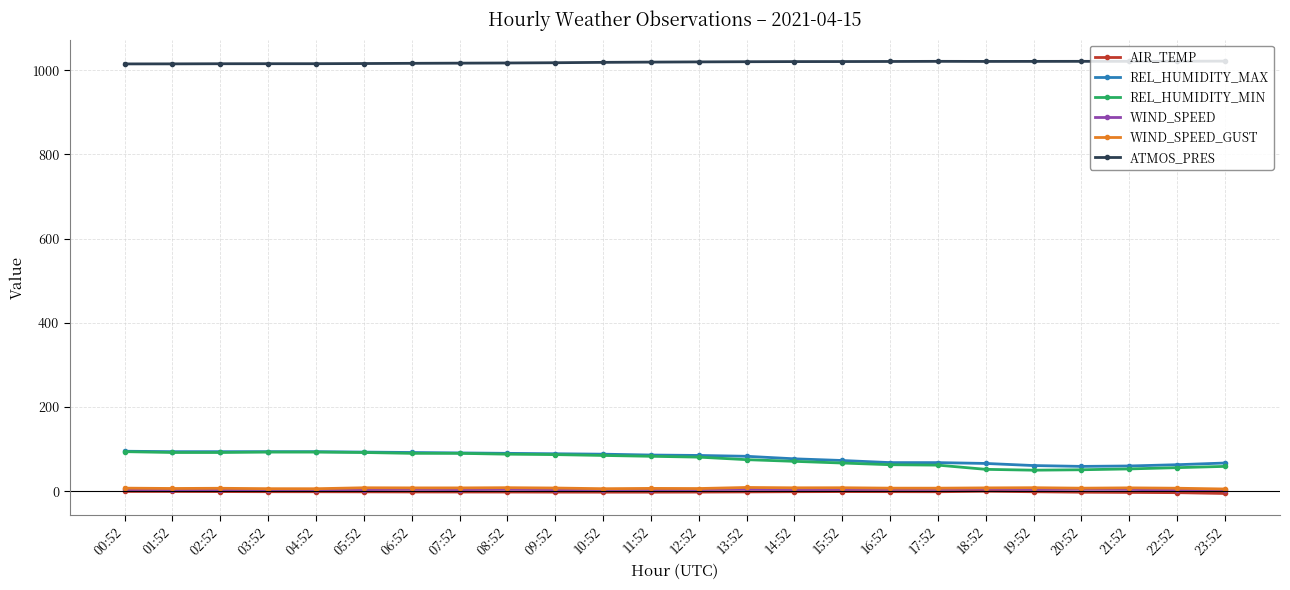

What is the value of the WIND_SPEED point at the 14th from the left?

4.7